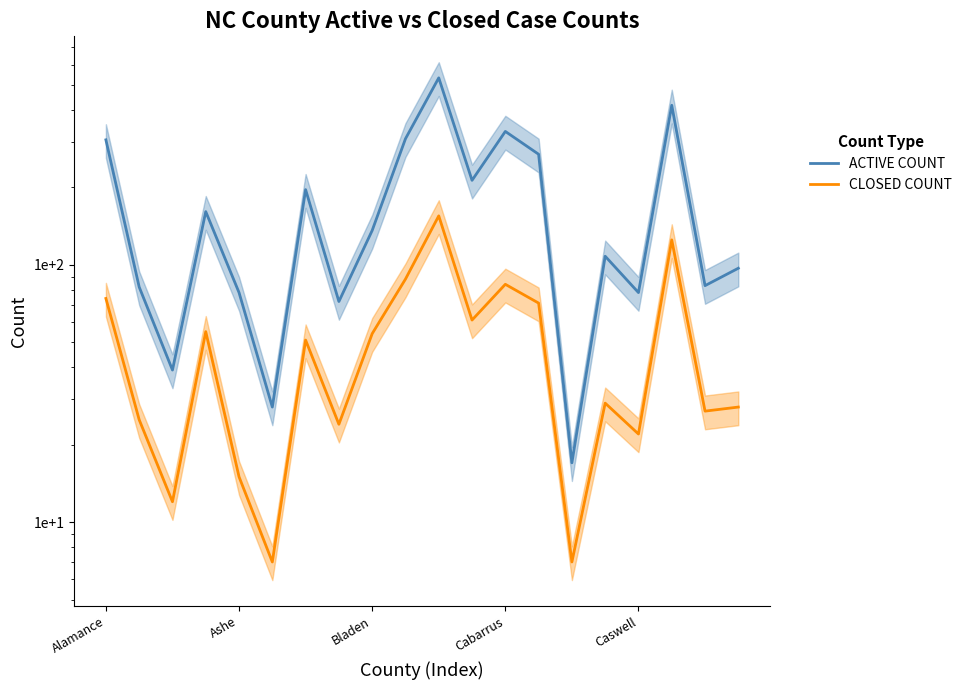

Does the chart have visible grid lines?

No